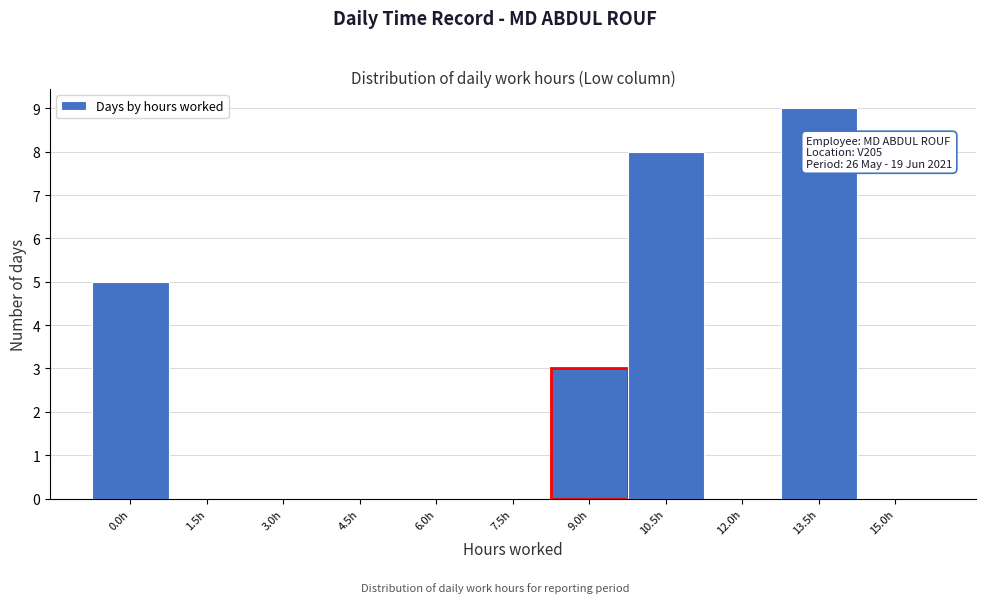

Reading left to right, what are all the values shown in this chart?

0.0h=5	1.5h=0	3.0h=0	4.5h=0	6.0h=0	7.5h=0	9.0h=3	10.5h=8	12.0h=0	13.5h=9	15.0h=0